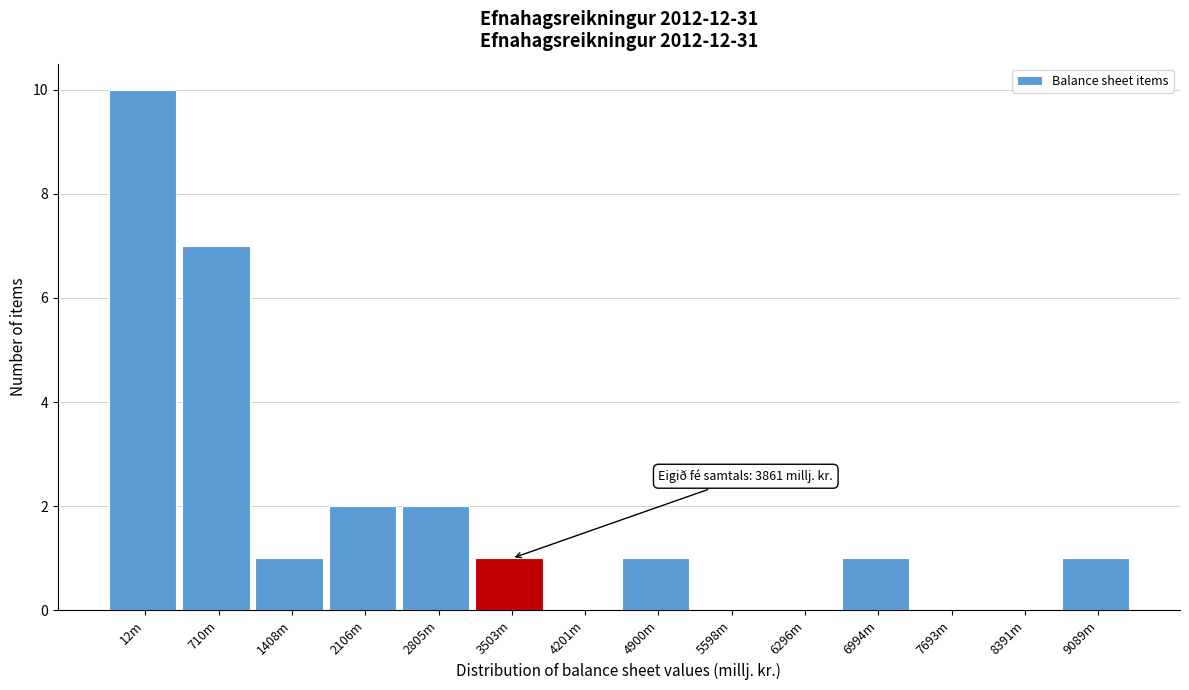

Reading left to right, transcribe all the data shown in this chart.

12m=10	710m=7	1408m=1	2106m=2	2805m=2	3503m=1	4201m=0	4900m=1	5598m=0	6296m=0	6994m=1	7693m=0	8391m=0	9089m=1